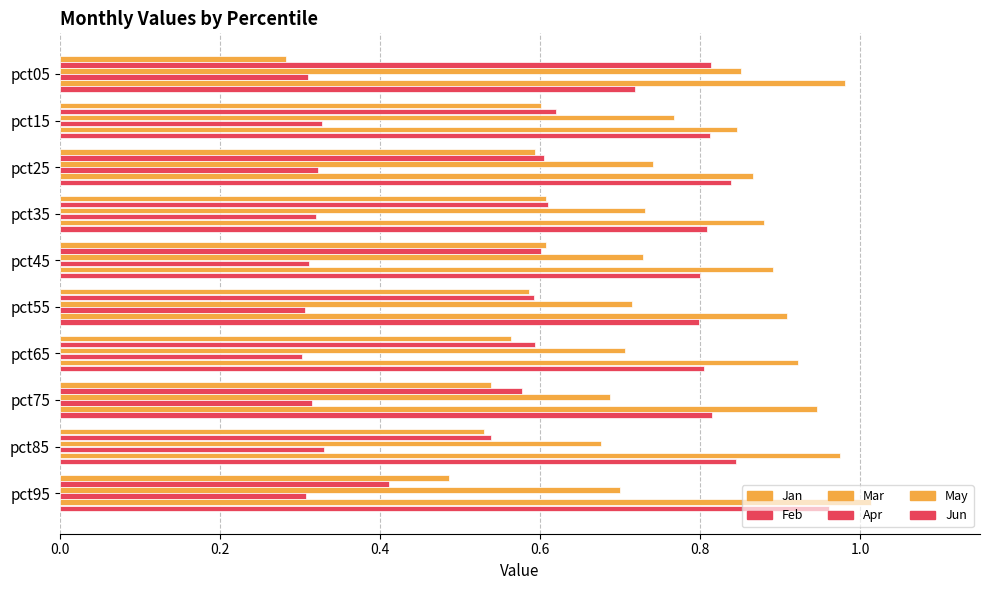

How many distinct data groups are displayed?

6